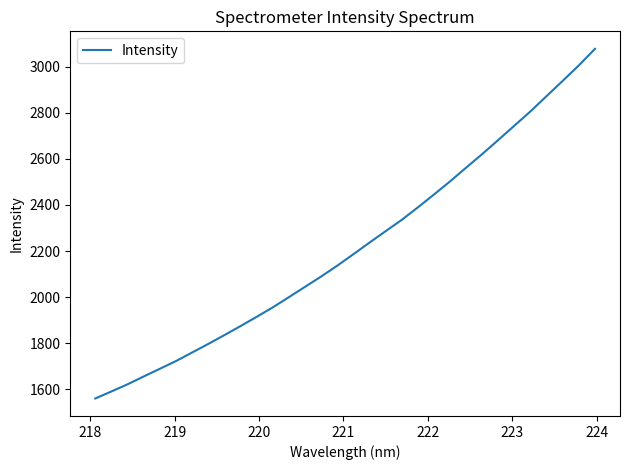

What is the minimum value shown in the chart?

1559.3